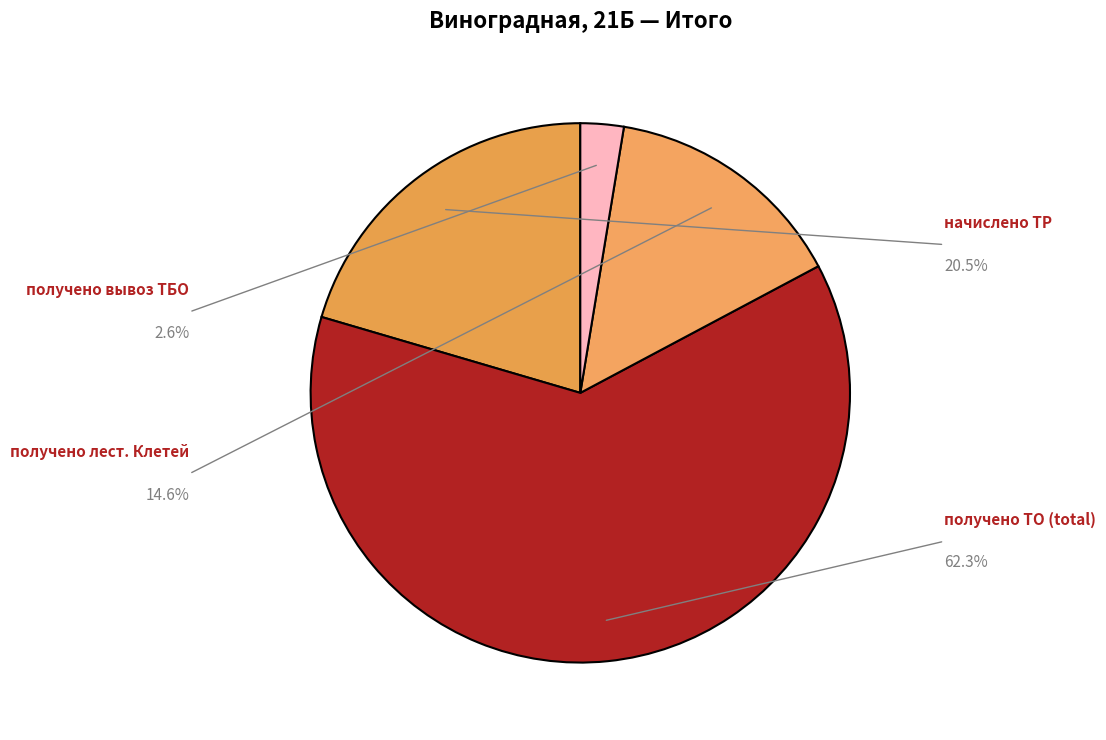

To the nearest percent, what is the average slice percentage?

25%